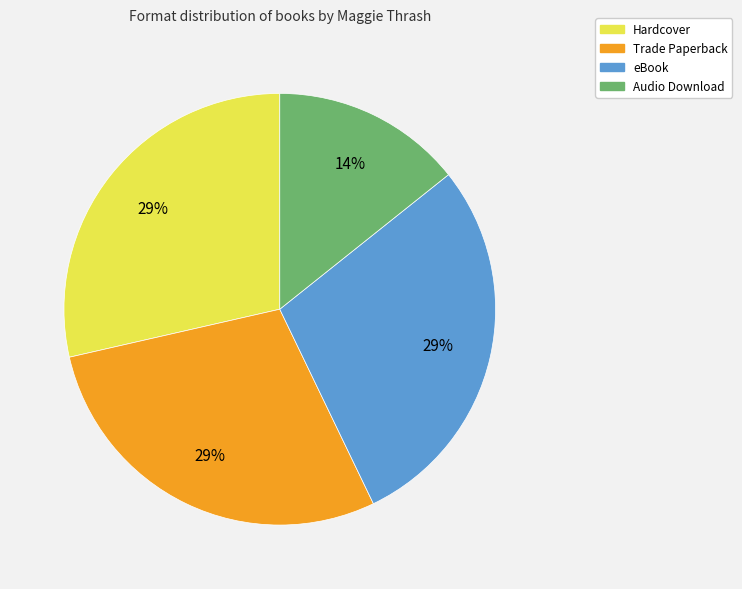

Combined, do Hardcover and Trade Paperback account for over 50%?

Yes